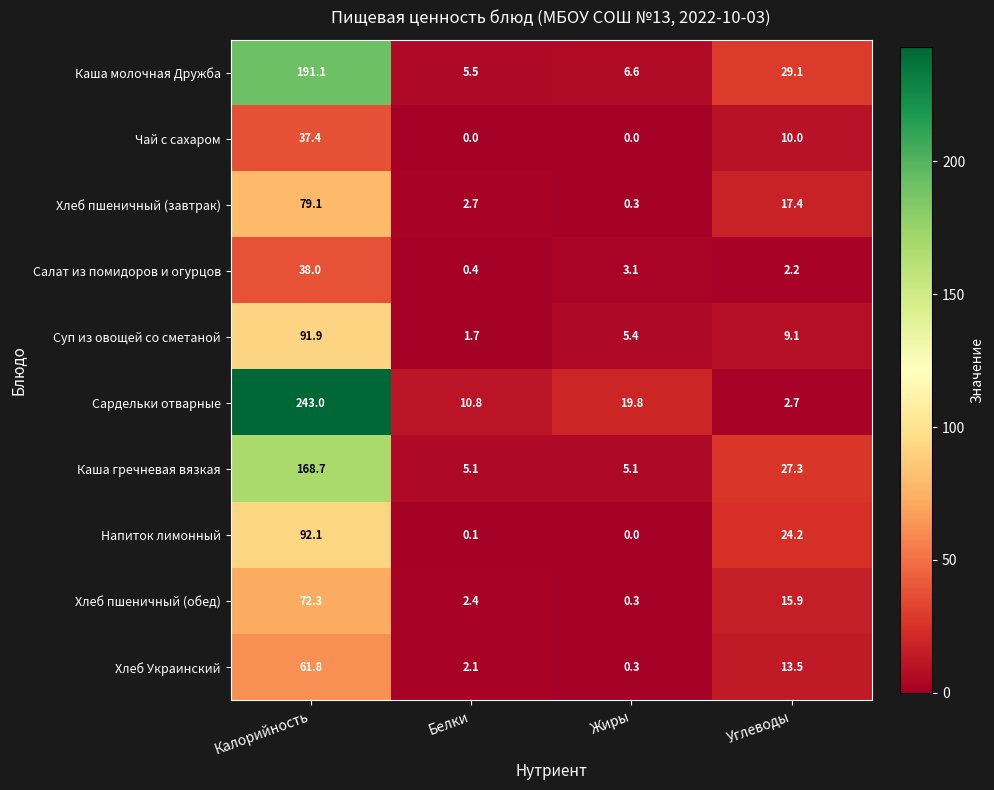

What is the sum of all Чай с сахаром values?

47.4